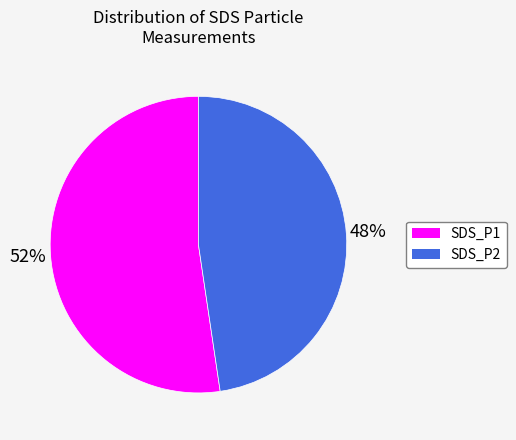

To the nearest percent, what is the average slice percentage?

50%